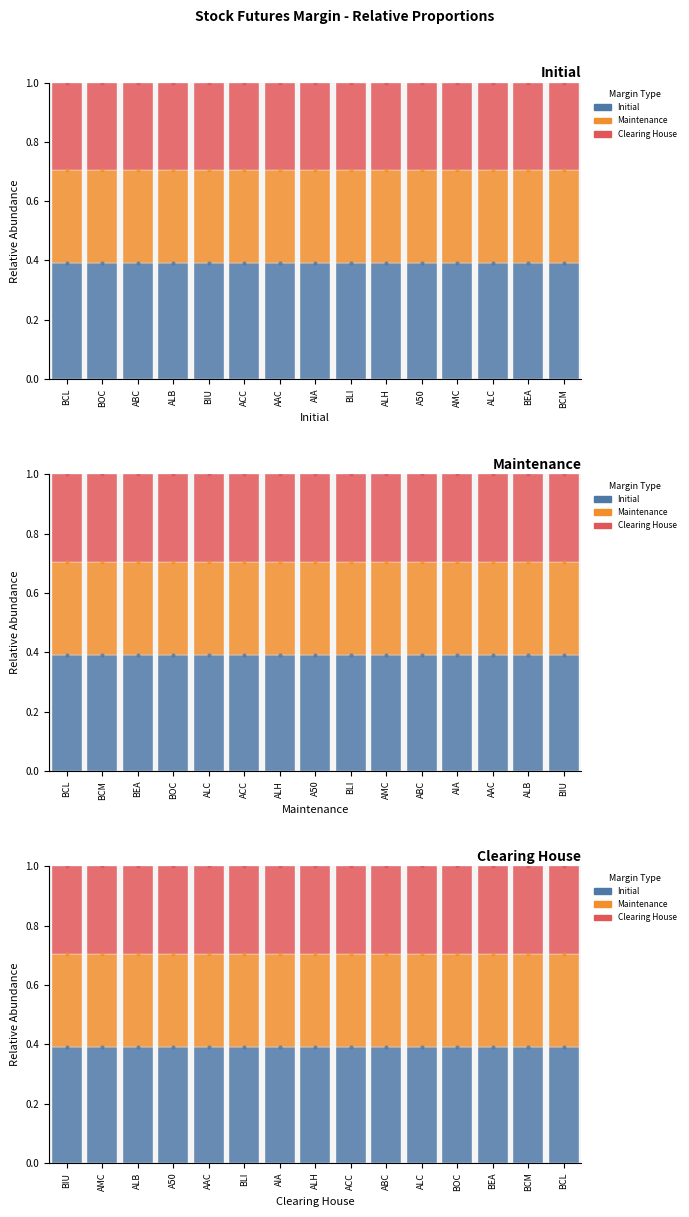

Is the value of Maintenance at A50 greater than the value of Clearing House at AIA?

Yes